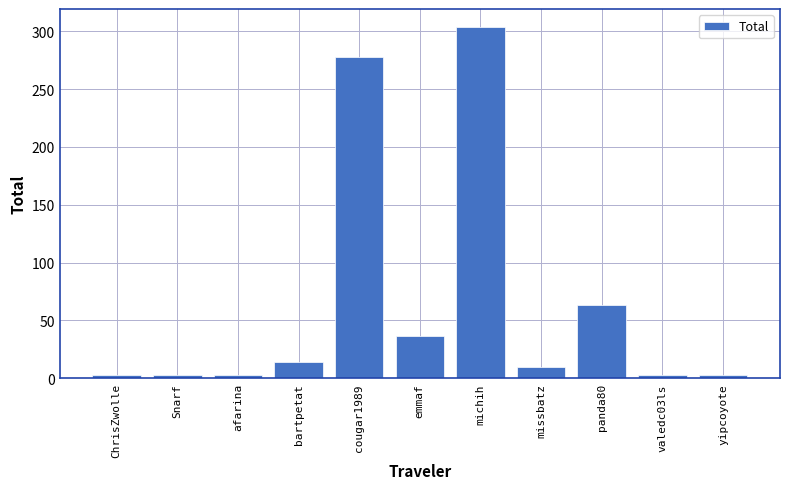

What is the minimum value shown in the chart?

3.0